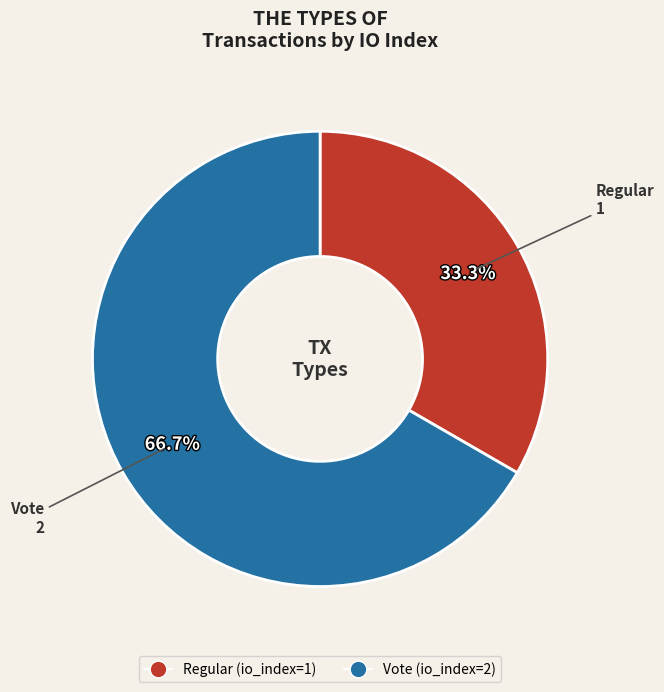

Does any single category account for the majority?

Yes